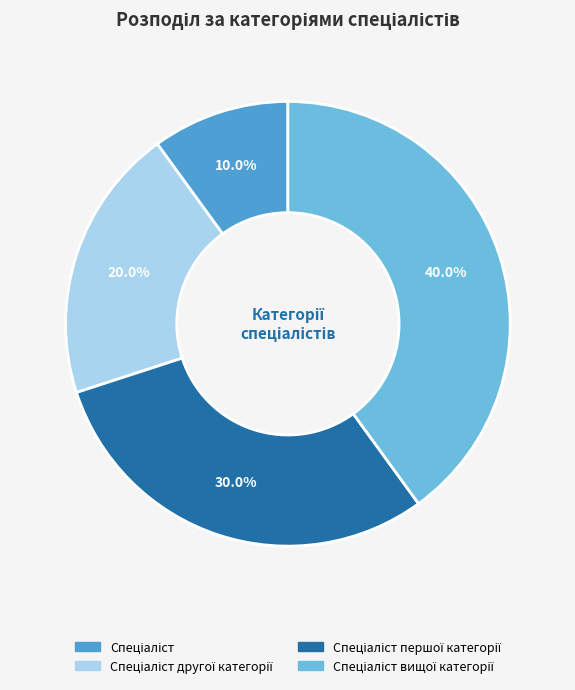

Is there a majority slice in this chart?

No